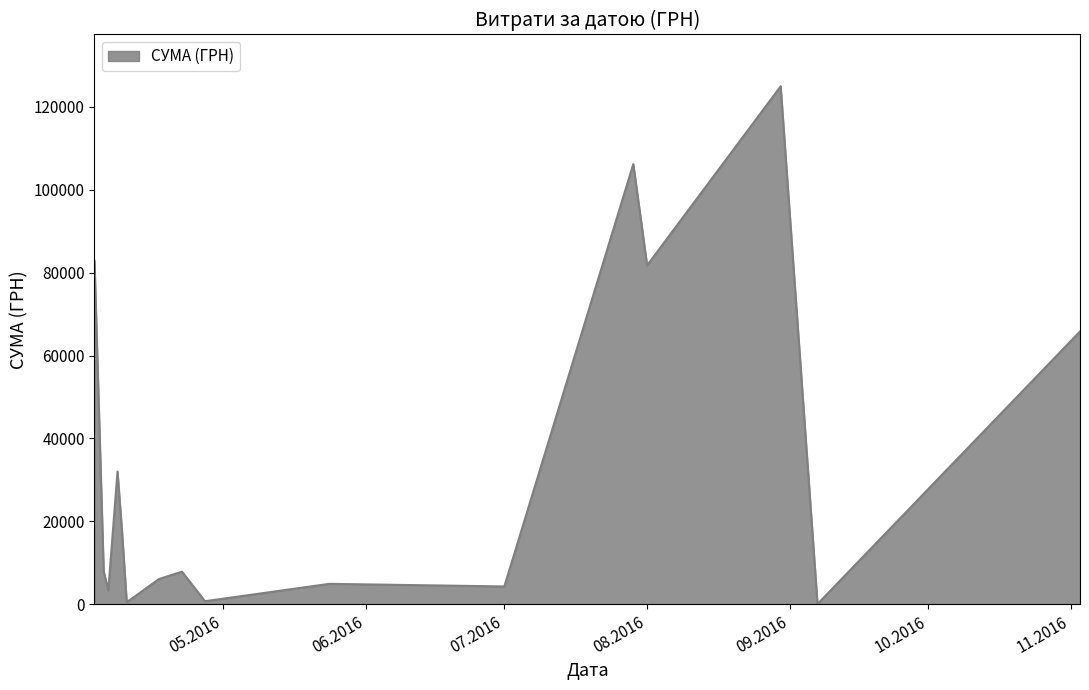

What is the greatest value displayed?

124904.8